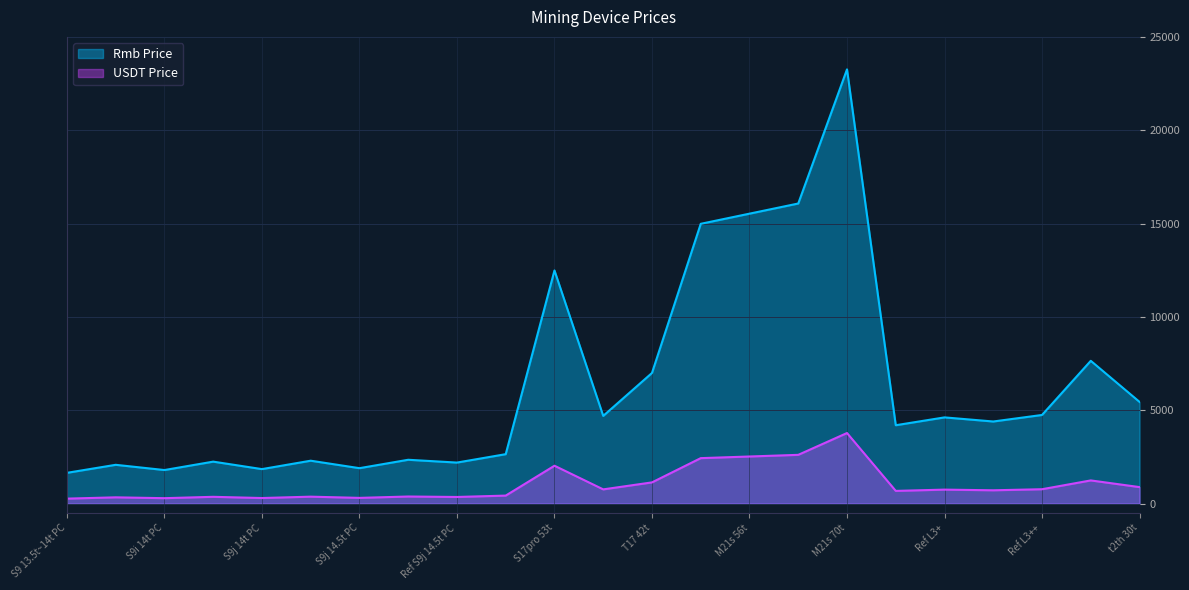

The value of USDT Price at M21s 70t is 3782.1. True or false?

True